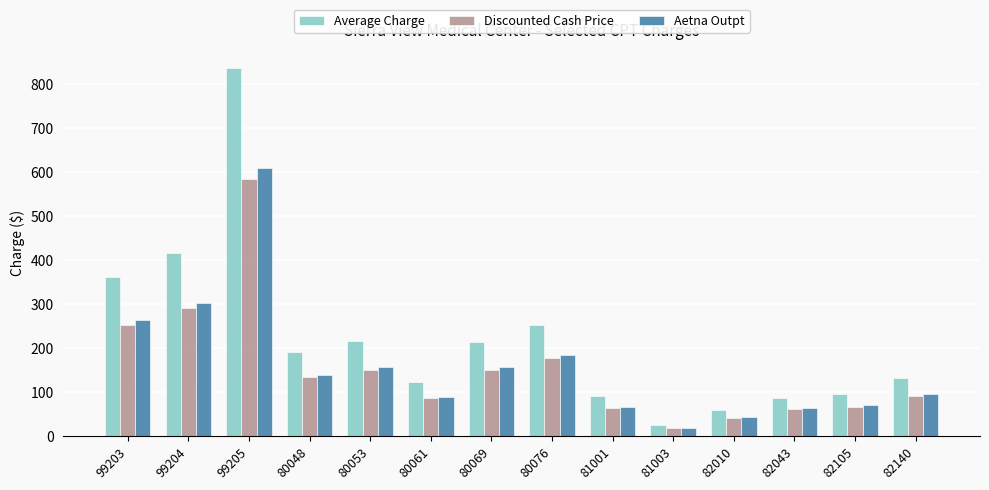

Is it true that Average Charge equals 216.7 at 80053?

True